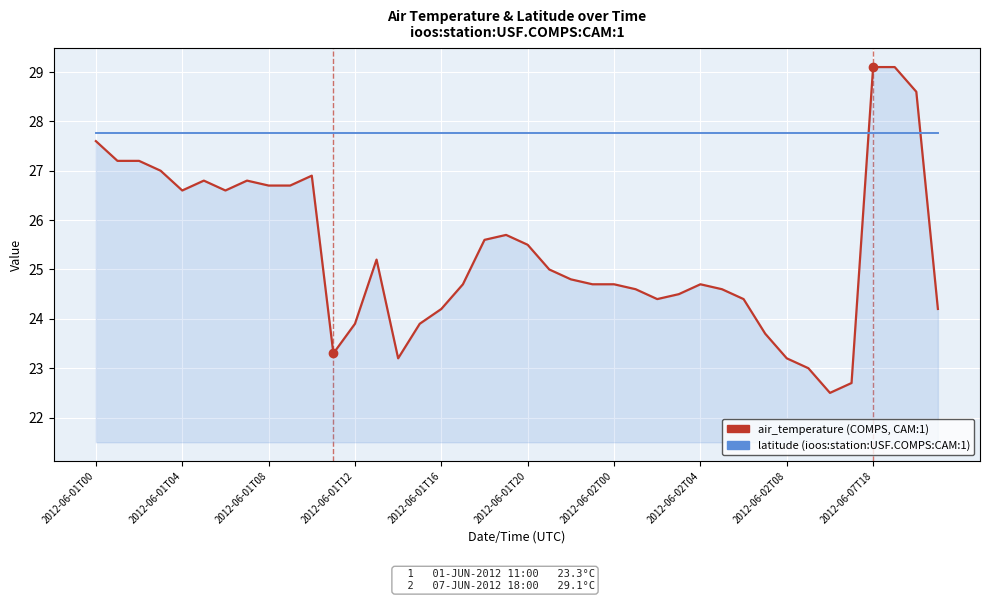

What is the greatest value displayed?

29.1